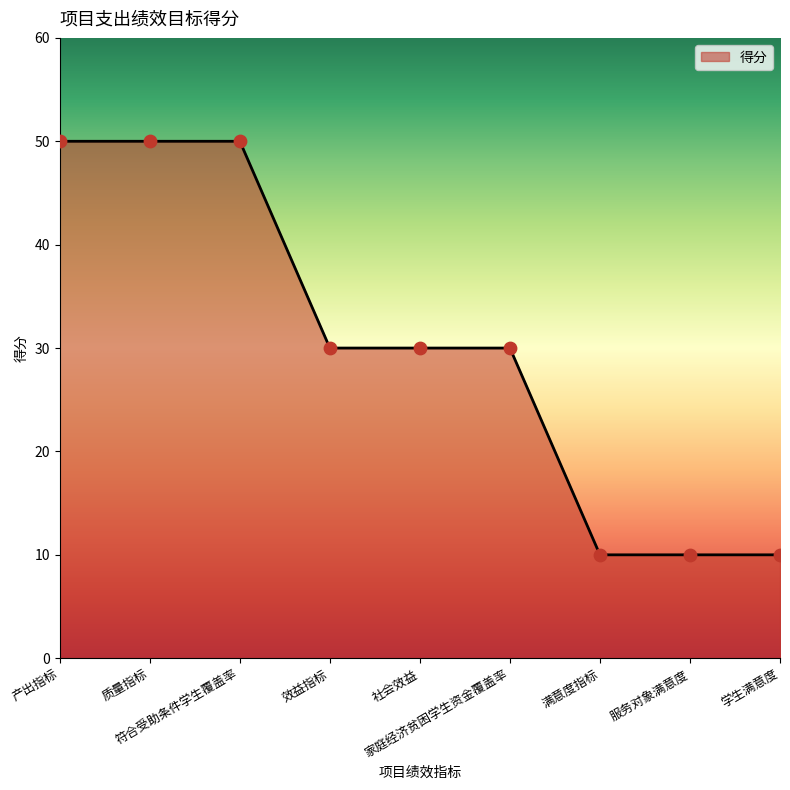

What is the ratio of the value at 家庭经济贫困学生资金覆盖率 to the value at 符合受助条件学生覆盖率?

0.6